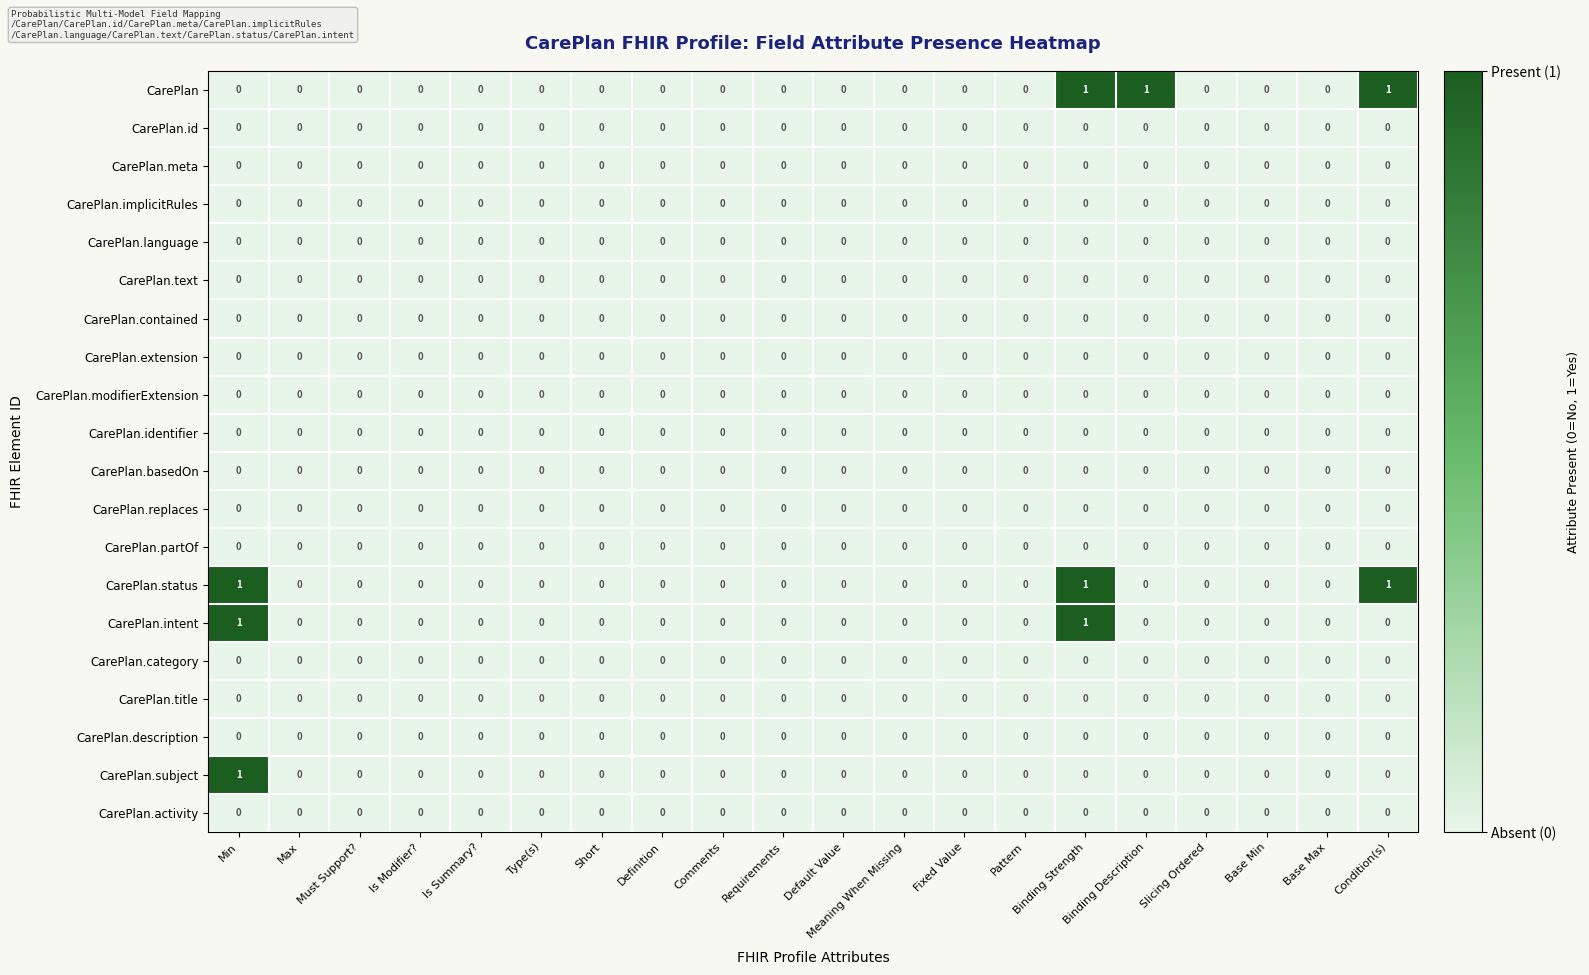

How many distinct data groups are displayed?

20